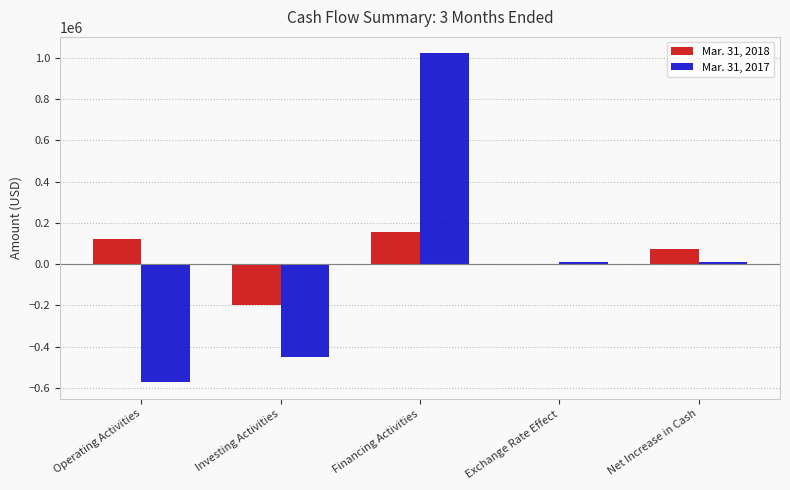

Is the value of Mar. 31, 2017 at Investing Activities greater than the value of Mar. 31, 2018 at Net Increase in Cash?

No